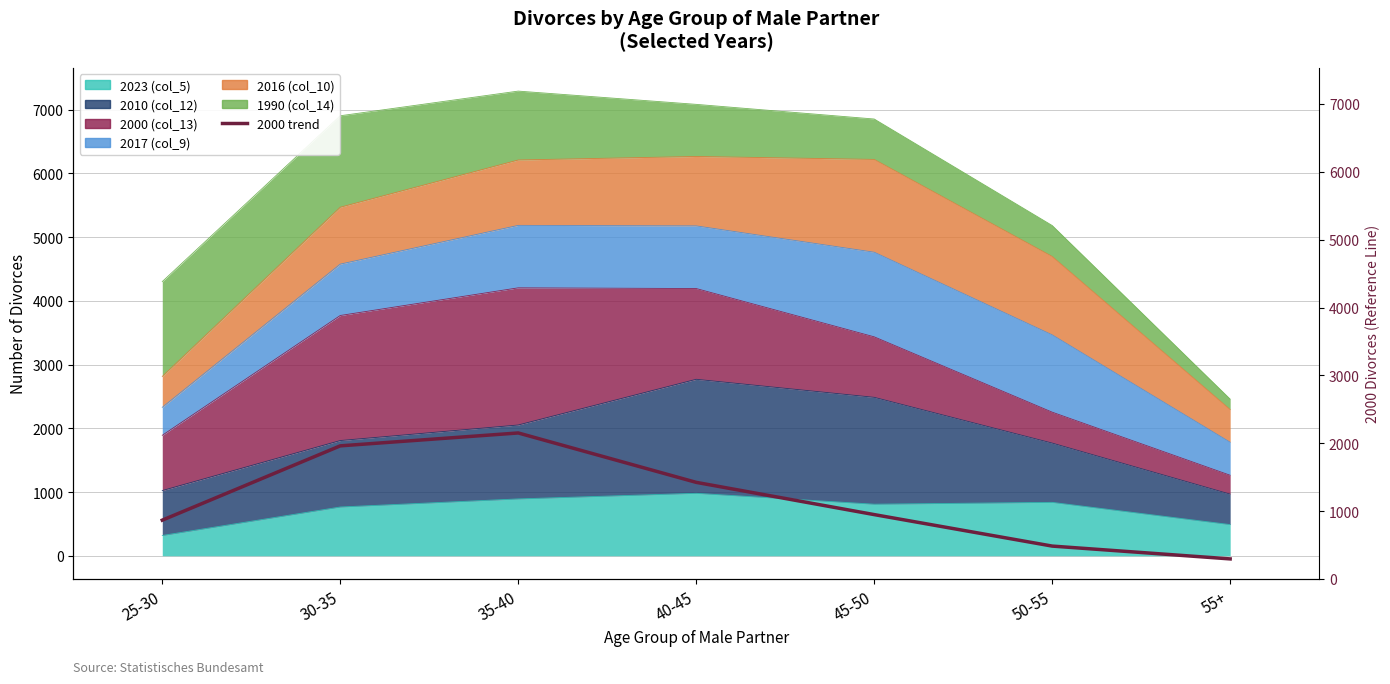

Reading right to left, extract all data points from this chart.

296	485	949	1424	2152	1962	867